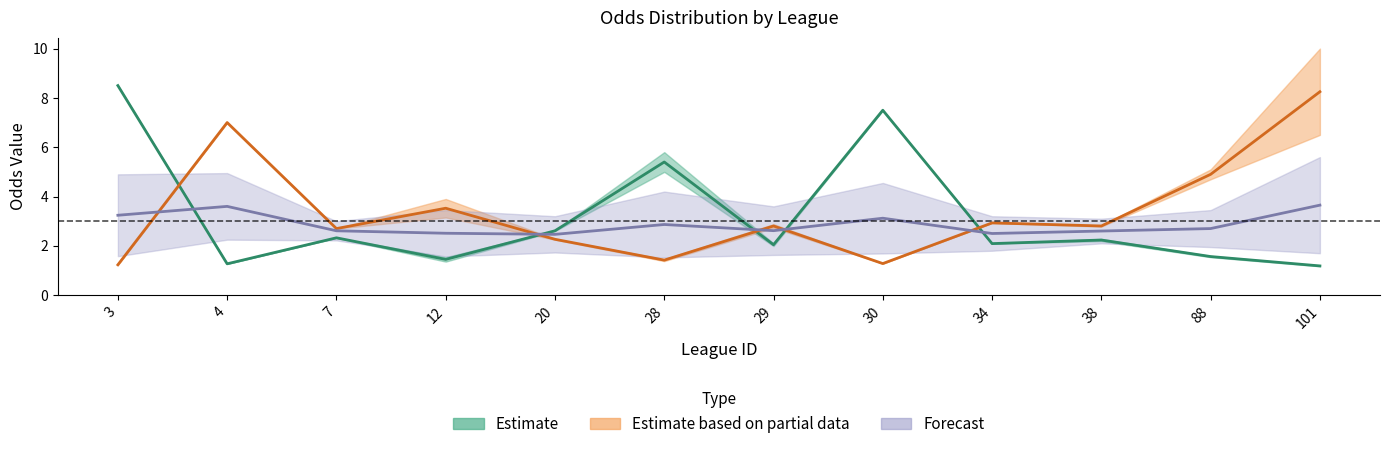

What is the maximum value for Estimate based on partial data?

8.2